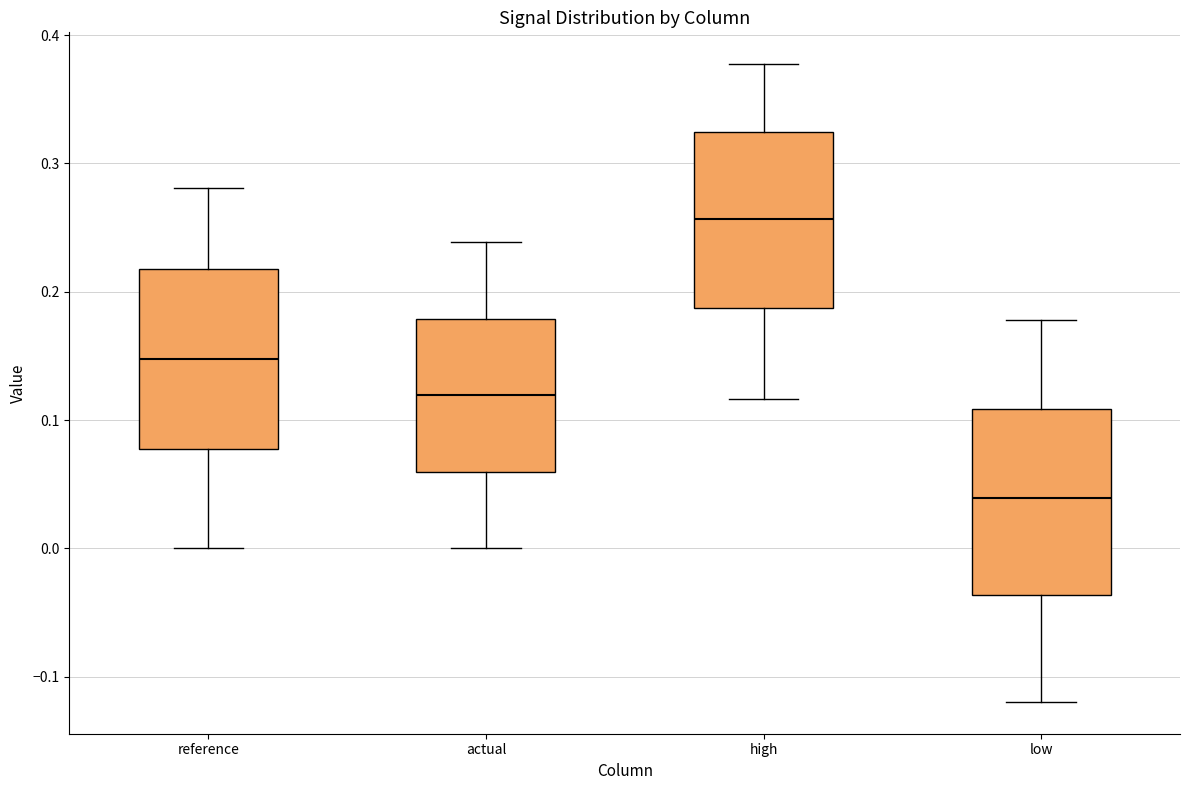

Reading left to right, transcribe this box plot: for each box, give where its median line is, the range the box spans, and where its two whiskers end, as read against the y-axis. The values are not printed on the chart, so give them approximately, as read against the axis.

reference: median 0.15, box 0.08 to 0.22, whiskers 0.00 to 0.28
actual: median 0.12, box 0.06 to 0.18, whiskers 0.00 to 0.24
high: median 0.26, box 0.19 to 0.32, whiskers 0.12 to 0.38
low: median 0.04, box -0.04 to 0.11, whiskers -0.12 to 0.18